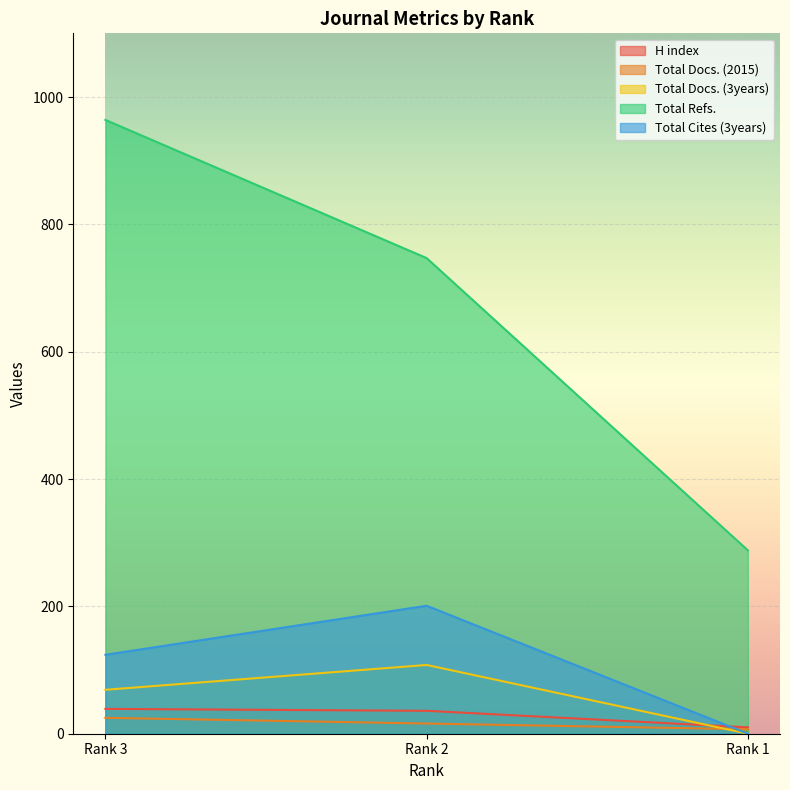

Is the value of Total Cites (3years) at Rank 2 greater than the value of Total Docs. (2015) at Rank 1?

Yes